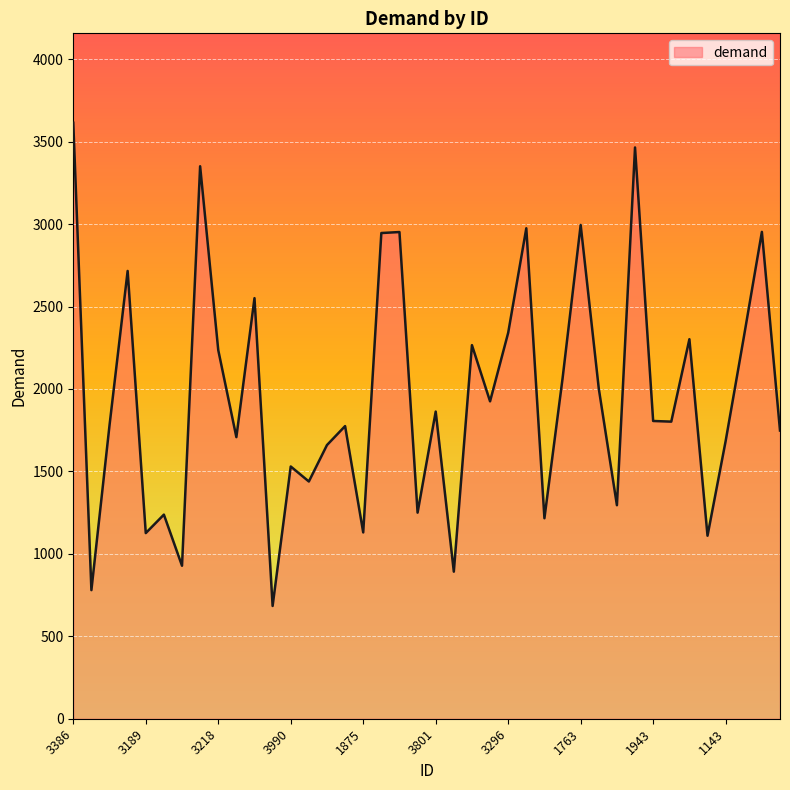

What is the smallest value displayed?

684